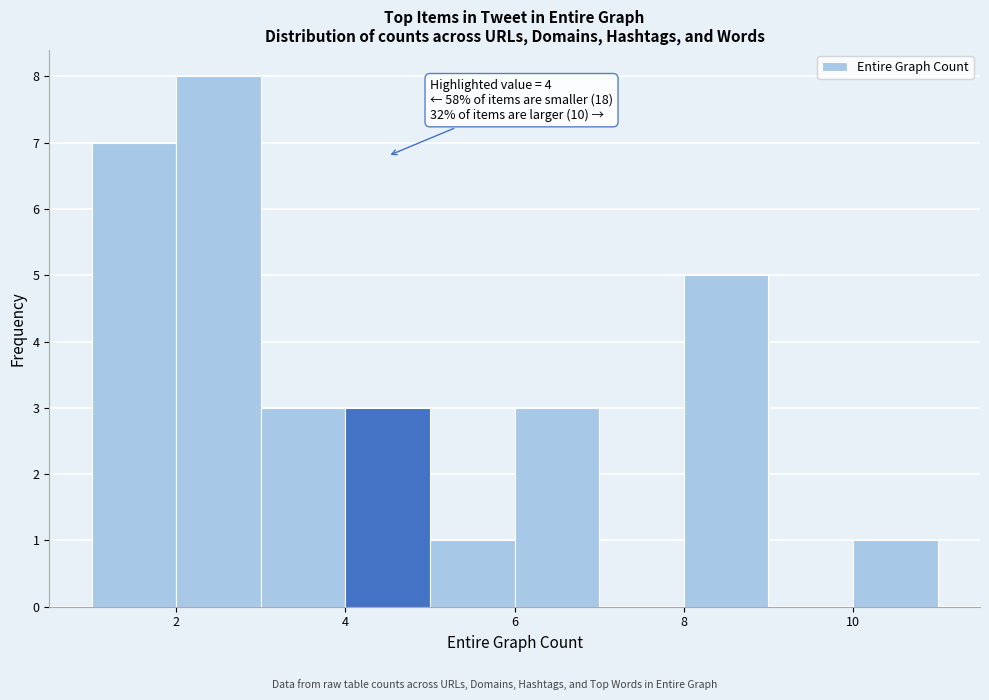

Over which range of the x-axis is the bar tallest?

2 to 3